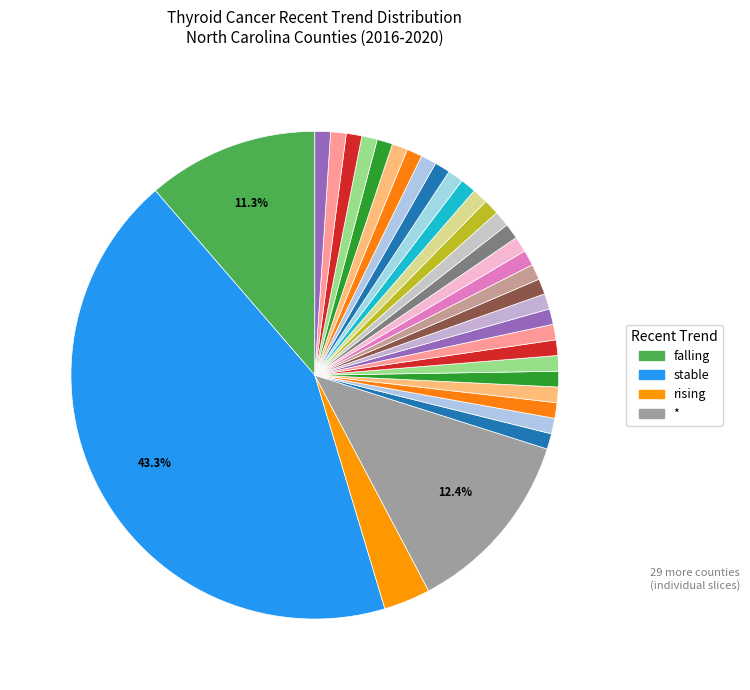

How many segments does this pie chart have?

33